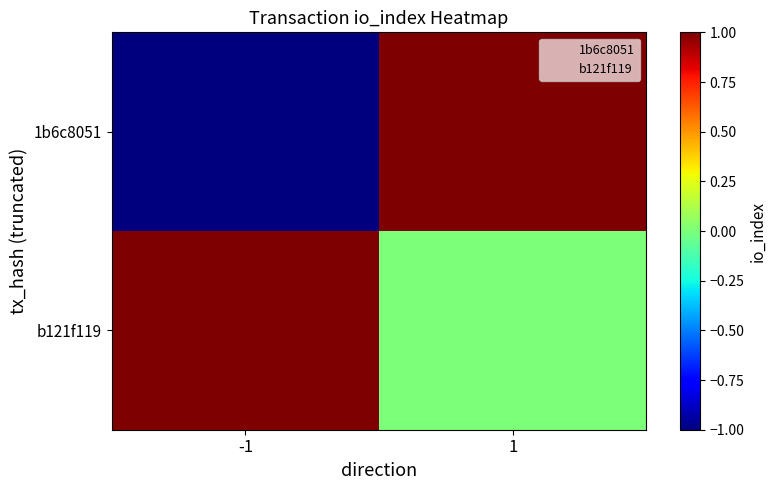

List the series in order of their peak value, highest first.

1b6c8051, b121f119